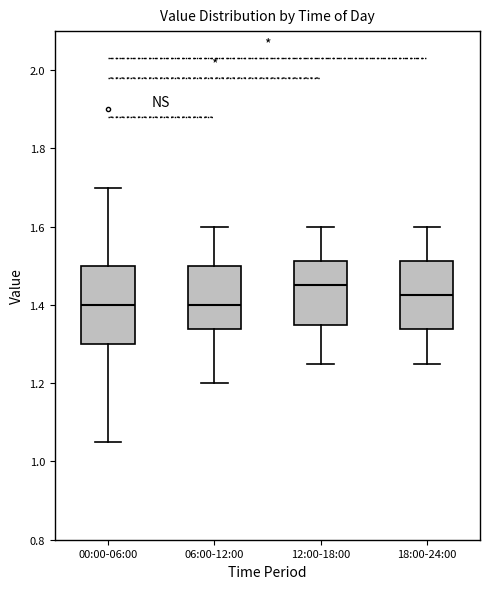

Reading left to right, transcribe this box plot: for each box, give where its median line is, the range the box spans, and where its two whiskers end, as read against the y-axis. The values are not printed on the chart, so give them approximately, as read against the axis.

00:00-06:00: median 1.40, box 1.30 to 1.50, whiskers 1.06 to 1.70
06:00-12:00: median 1.40, box 1.34 to 1.50, whiskers 1.20 to 1.60
12:00-18:00: median 1.46, box 1.36 to 1.52, whiskers 1.26 to 1.60
18:00-24:00: median 1.42, box 1.34 to 1.52, whiskers 1.26 to 1.60